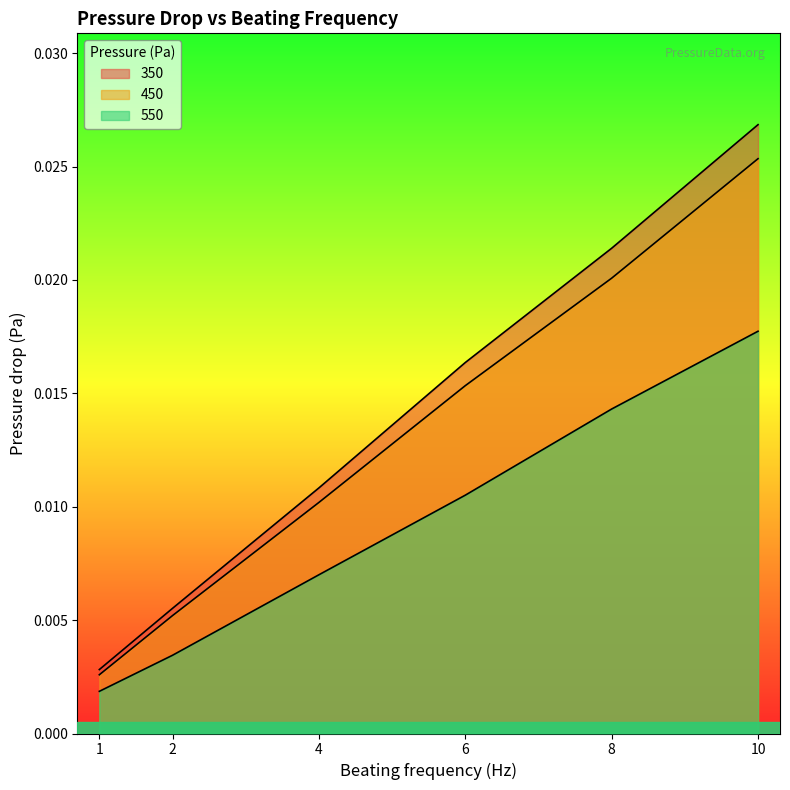

Between 2 and 4, which series saw the biggest shift?

350